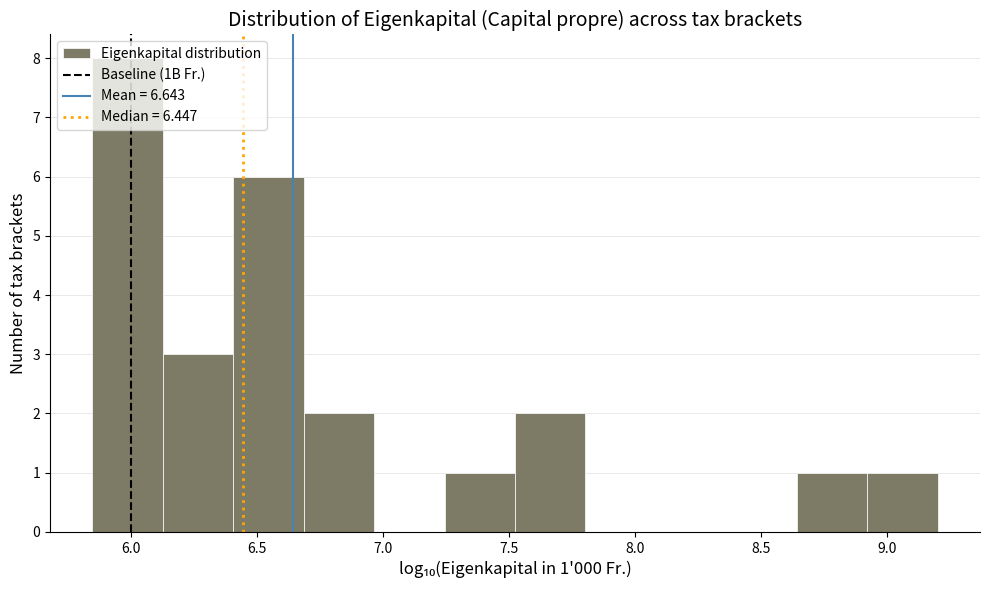

Over which range of the x-axis is the bar tallest?

5.85 to 6.15